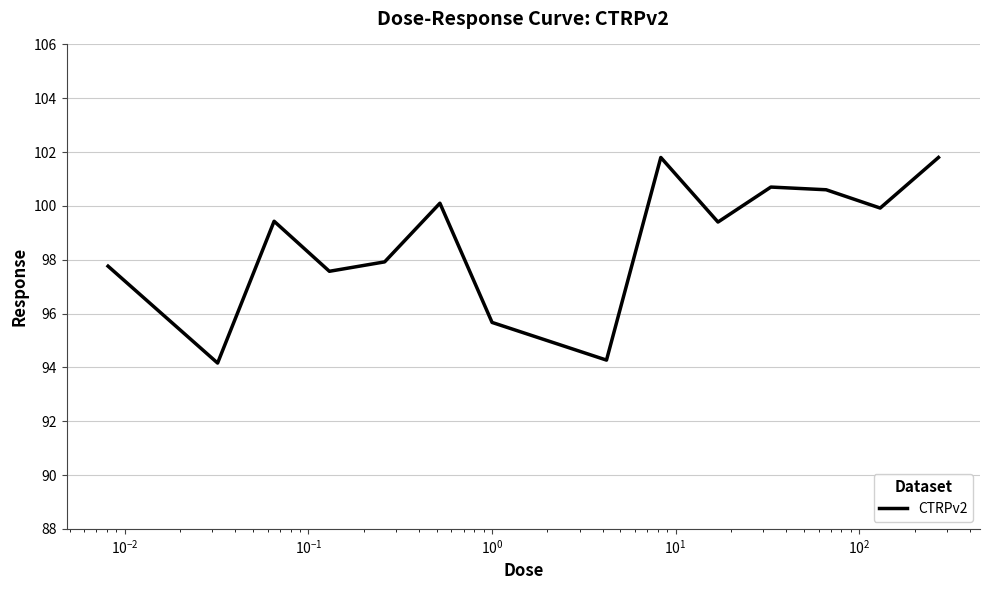

What is the minimum value shown in the chart?

94.2